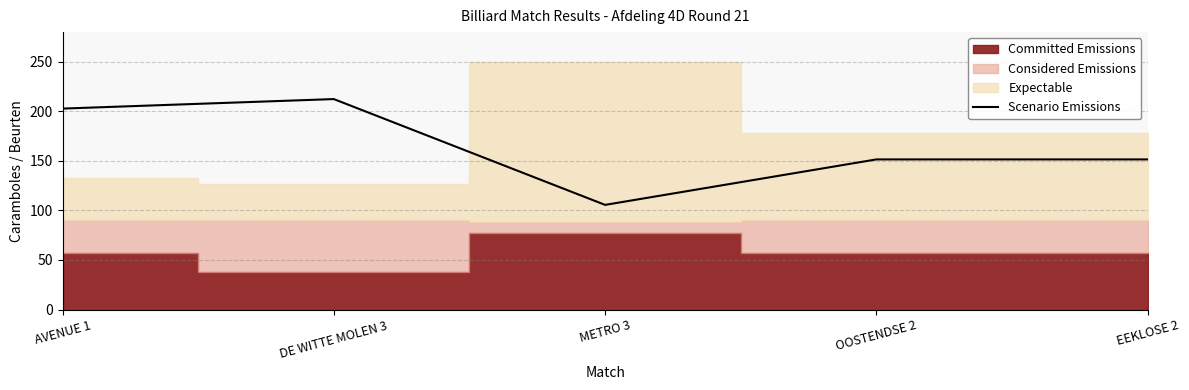

What is the difference between the values at AVENUE 1 and DE WITTE MOLEN 3?

9.6